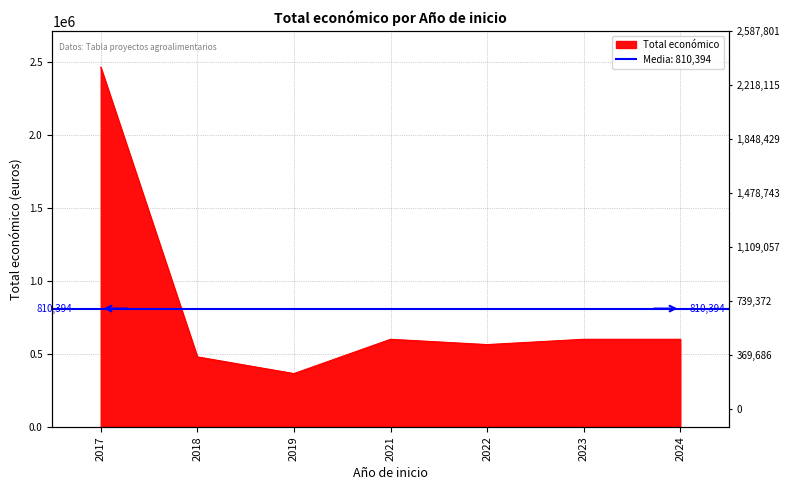

What is the change in value from 2018 to 2021?

+120500